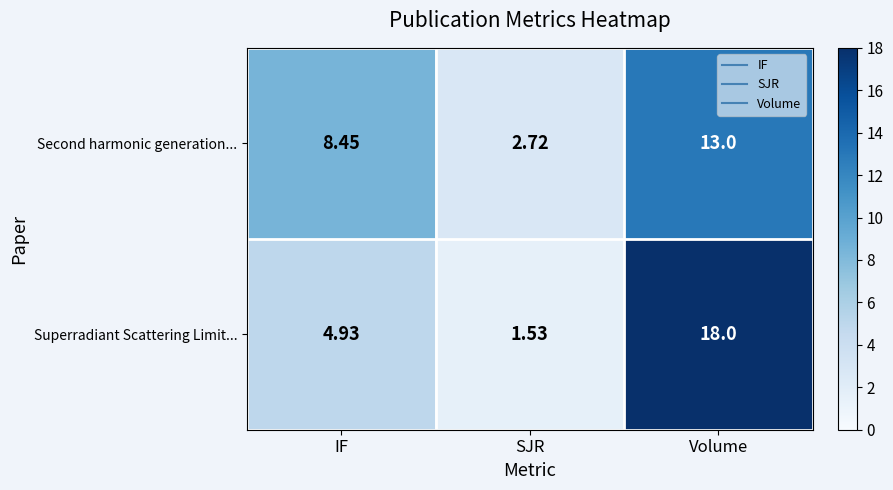

At which category is the sum across all series the highest?

Volume